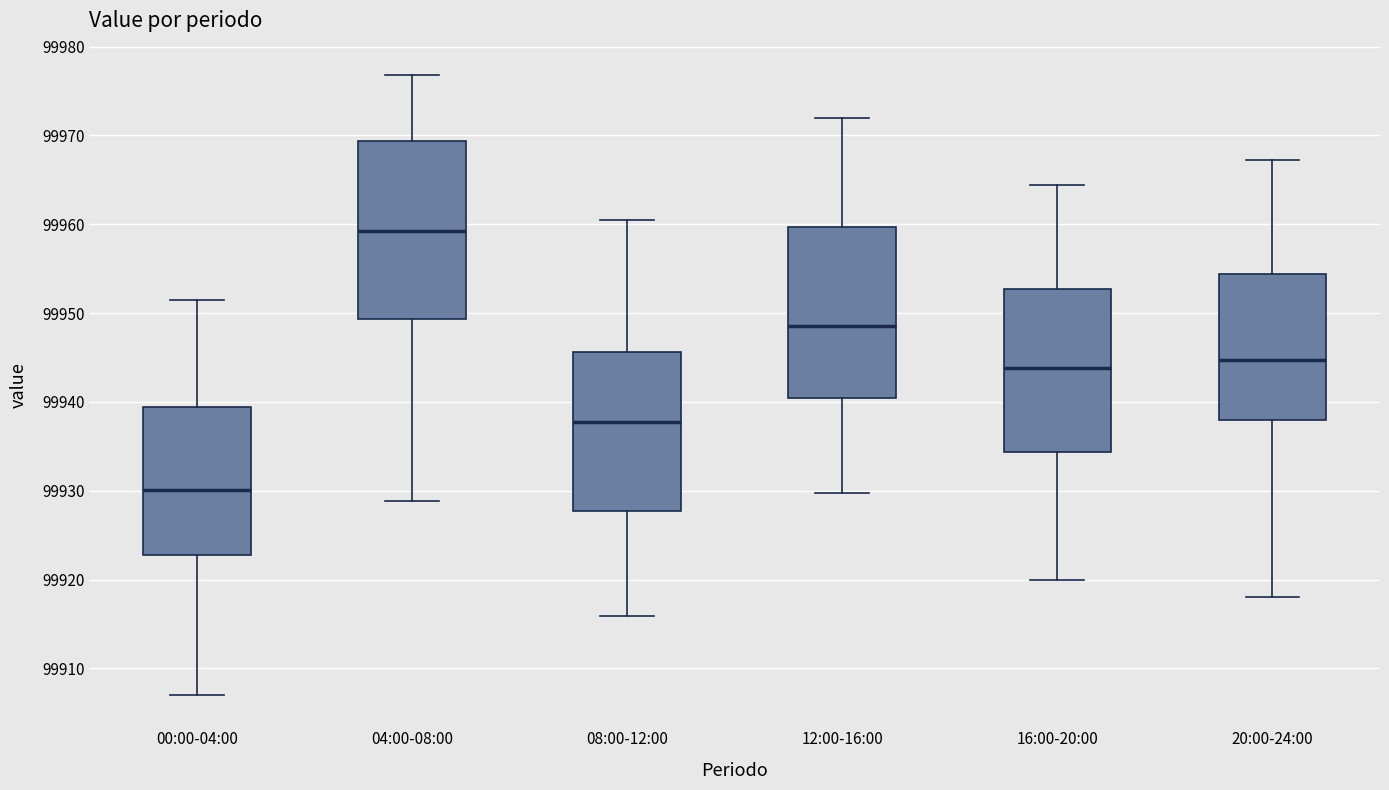

Reading left to right, read every box against the y-axis: the position of its median line, the range the box covers, and the ends of its whiskers. The values are not printed on the chart, so give them approximately, as read against the axis.

00:00-04:00: median 99930, box 99923 to 99939, whiskers 99907 to 99951
04:00-08:00: median 99959, box 99949 to 99969, whiskers 99929 to 99977
08:00-12:00: median 99938, box 99928 to 99946, whiskers 99916 to 99960
12:00-16:00: median 99949, box 99940 to 99960, whiskers 99930 to 99972
16:00-20:00: median 99944, box 99934 to 99953, whiskers 99920 to 99964
20:00-24:00: median 99945, box 99938 to 99954, whiskers 99918 to 99967